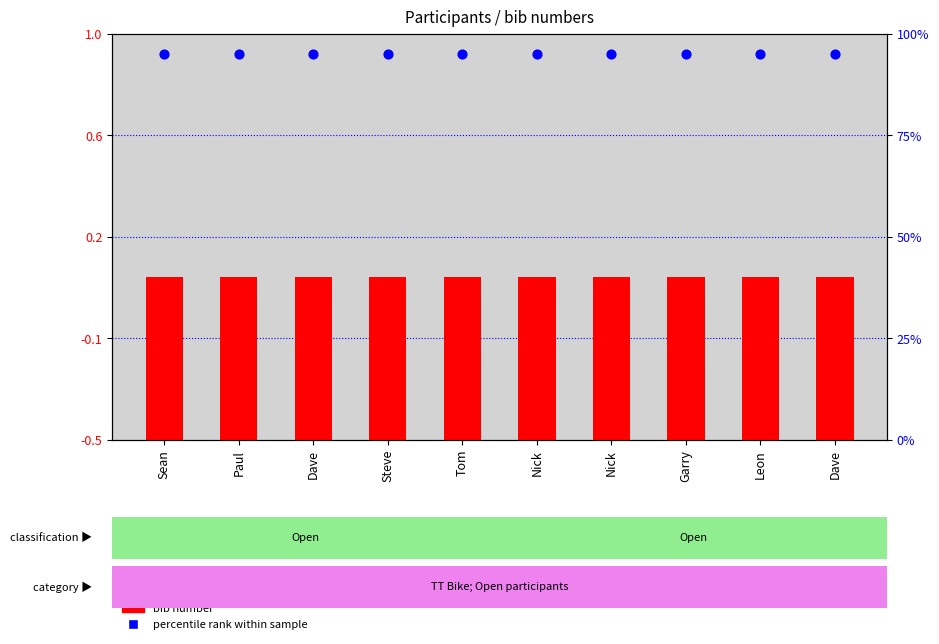

What is the total value across all series at Dave?

95.6